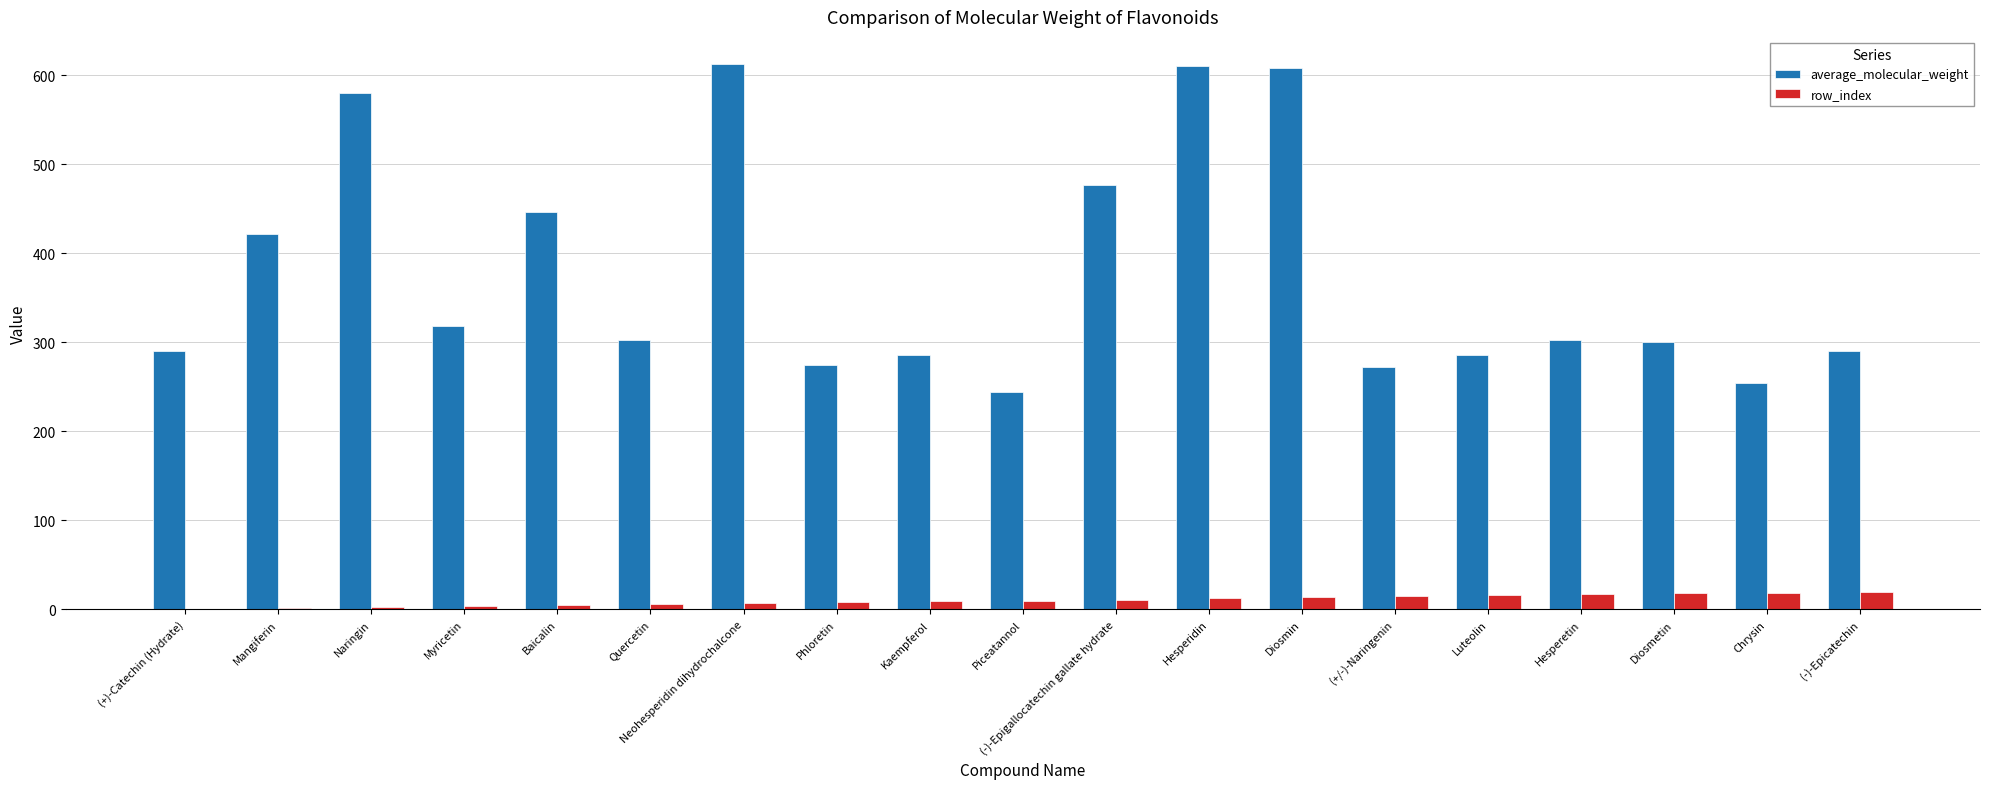

How many distinct data groups are displayed?

2